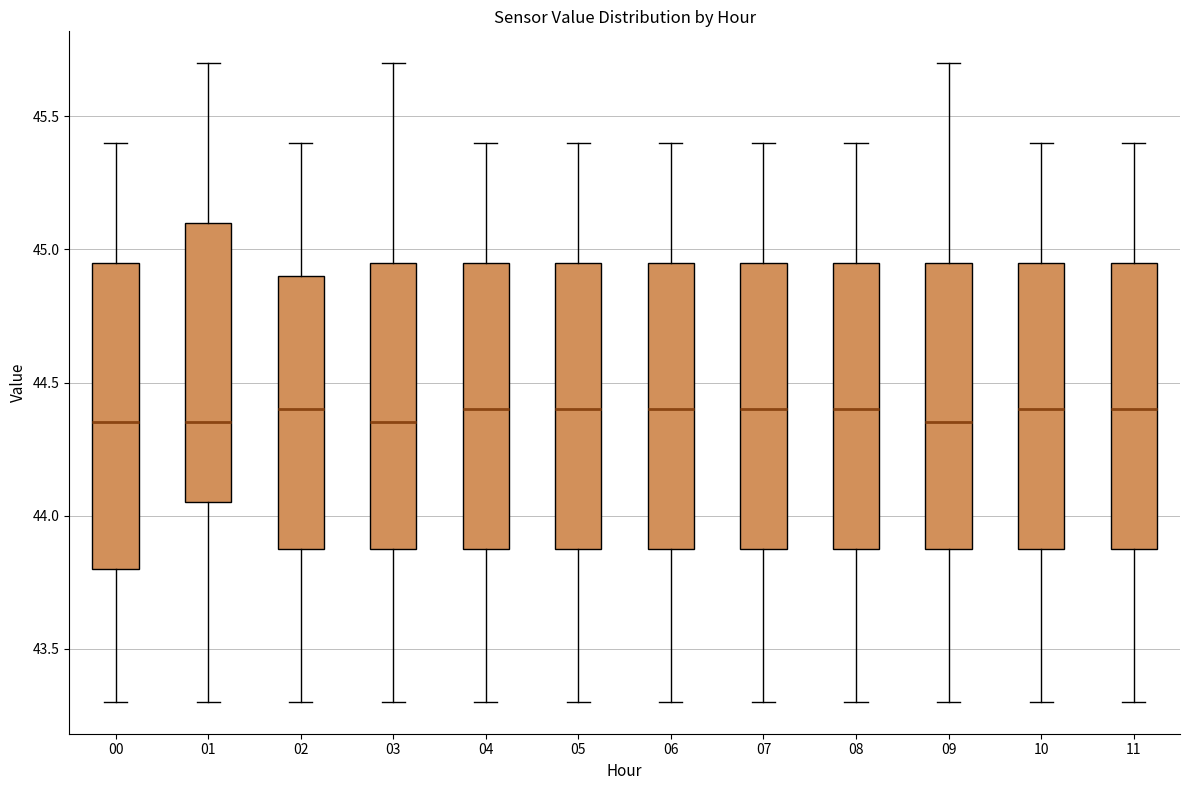

Reading left to right, transcribe this box plot: for each box, give where its median line is, the range the box spans, and where its two whiskers end, as read against the y-axis. The values are not printed on the chart, so give them approximately, as read against the axis.

00: median 44.35, box 43.80 to 44.95, whiskers 43.30 to 45.40
01: median 44.35, box 44.05 to 45.10, whiskers 43.30 to 45.70
02: median 44.40, box 43.90 to 44.90, whiskers 43.30 to 45.40
03: median 44.35, box 43.90 to 44.95, whiskers 43.30 to 45.70
04: median 44.40, box 43.90 to 44.95, whiskers 43.30 to 45.40
05: median 44.40, box 43.90 to 44.95, whiskers 43.30 to 45.40
06: median 44.40, box 43.90 to 44.95, whiskers 43.30 to 45.40
07: median 44.40, box 43.90 to 44.95, whiskers 43.30 to 45.40
08: median 44.40, box 43.90 to 44.95, whiskers 43.30 to 45.40
09: median 44.35, box 43.90 to 44.95, whiskers 43.30 to 45.70
10: median 44.40, box 43.90 to 44.95, whiskers 43.30 to 45.40
11: median 44.40, box 43.90 to 44.95, whiskers 43.30 to 45.40